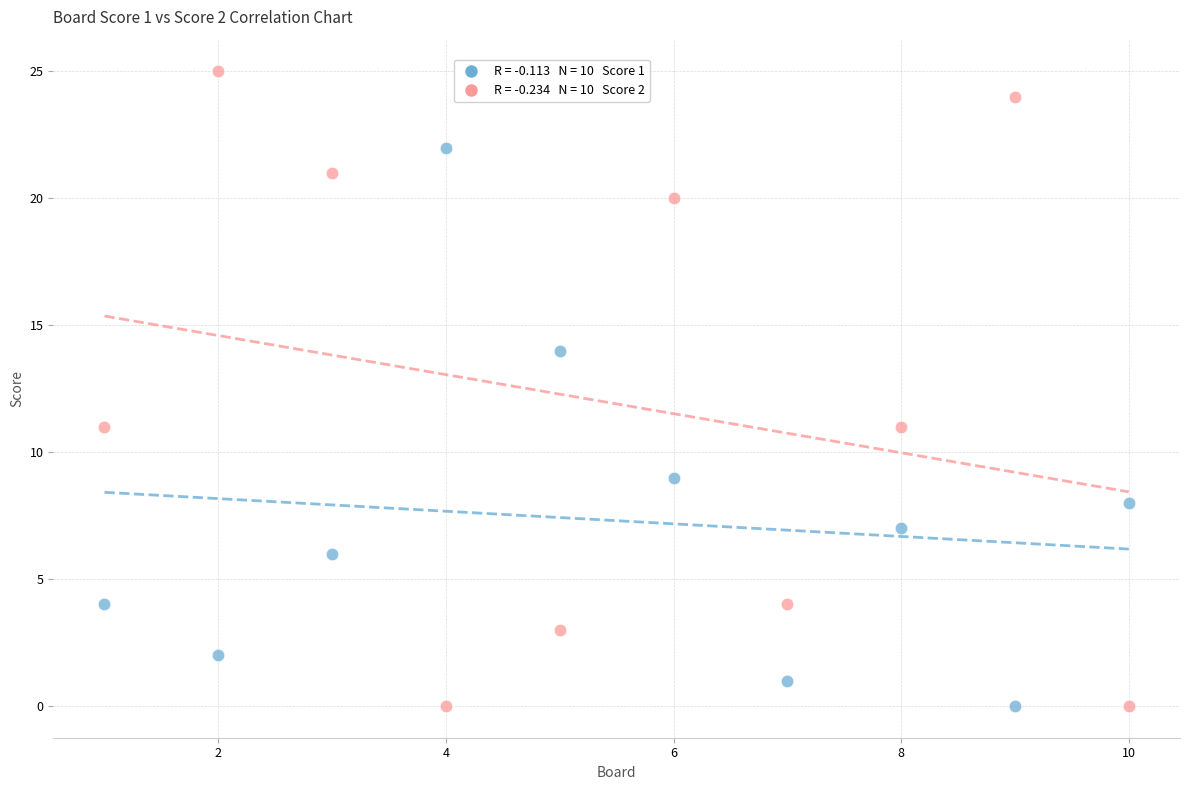

Across all data points, what is the range of X values (max minus min)?

9